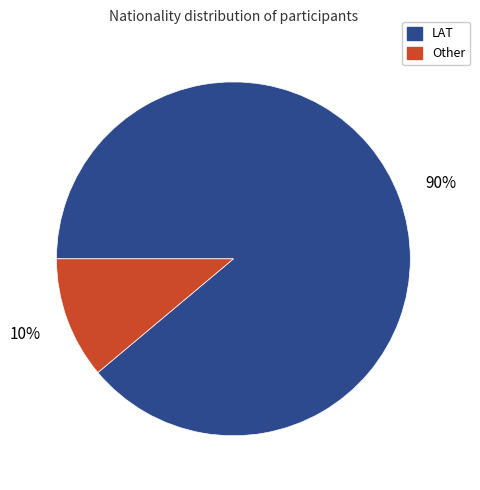

Is it true that Other is 11% of the pie?

True